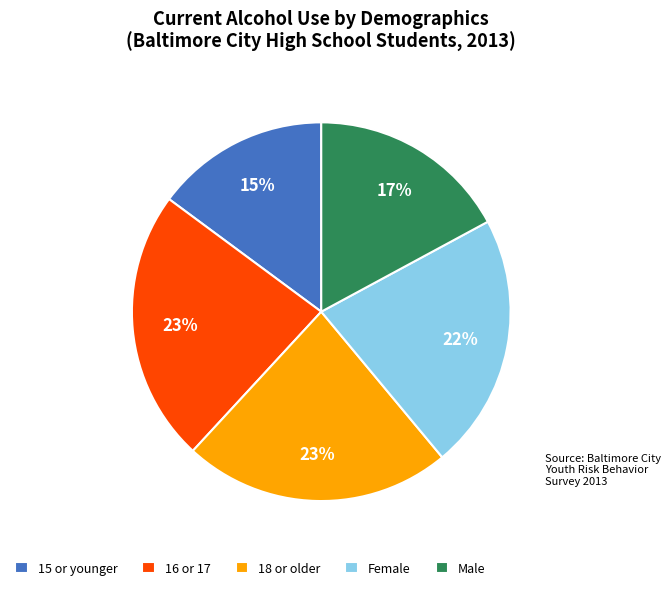

To the nearest percent, what is the average slice percentage?

20%